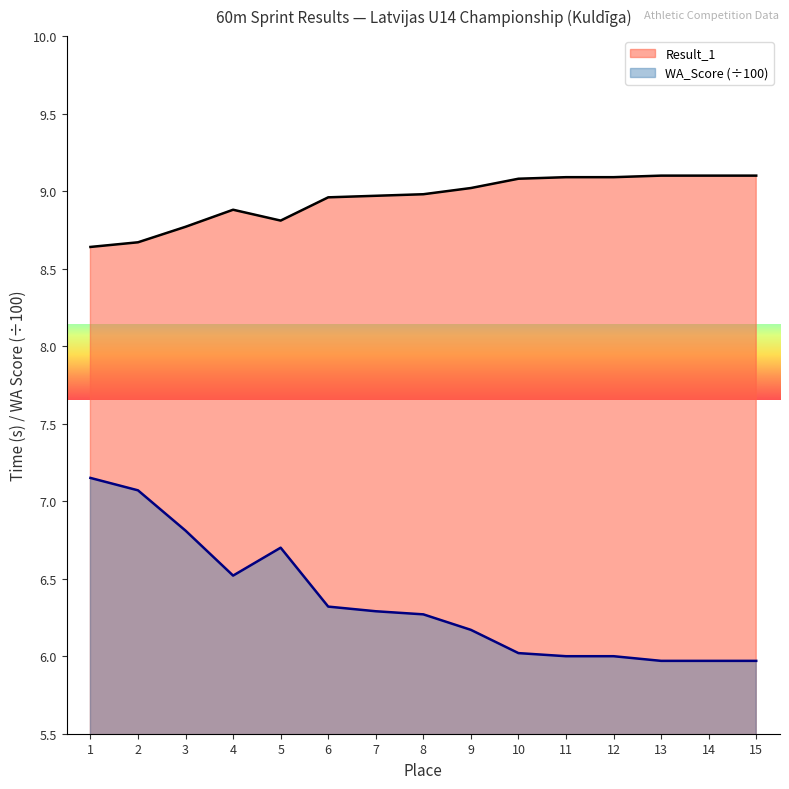

Rank the categories by Result_1 value from lowest to highest.

1, 2, 3, 5, 4, 6, 7, 8, 9, 10, 11, 12, 13, 14, 15